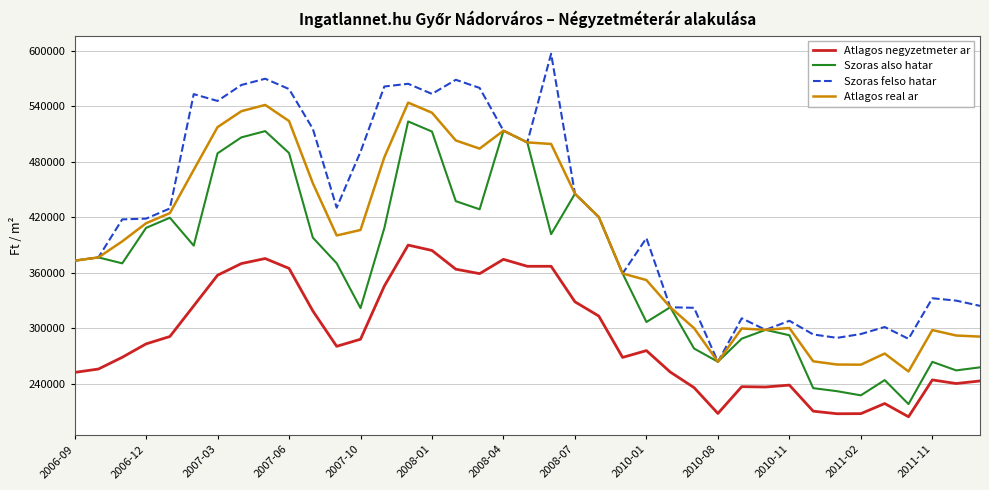

List the series in order of their overall mean, highest first.

Szoras felso hatar, Atlagos real ar, Szoras also hatar, Atlagos negyzetmeter ar